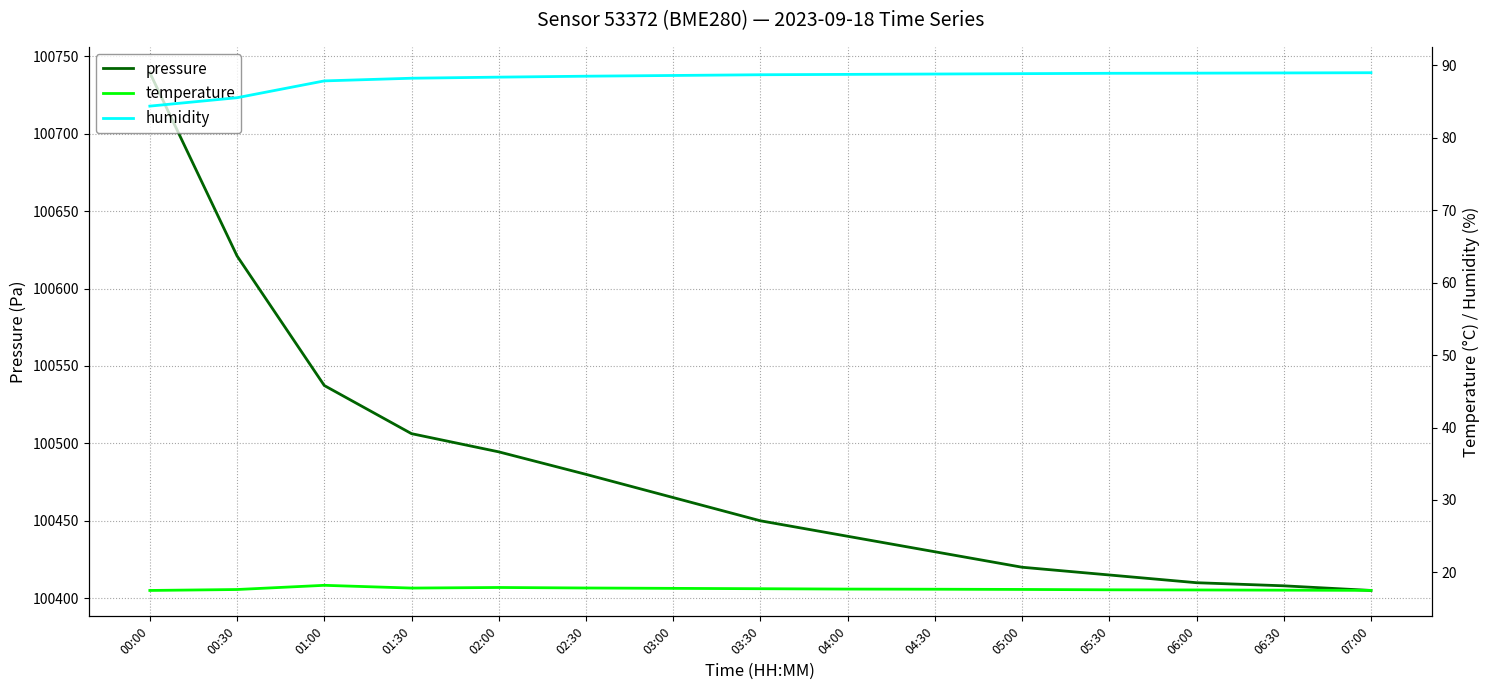

What is the label of the 15th point from the right?

00:00